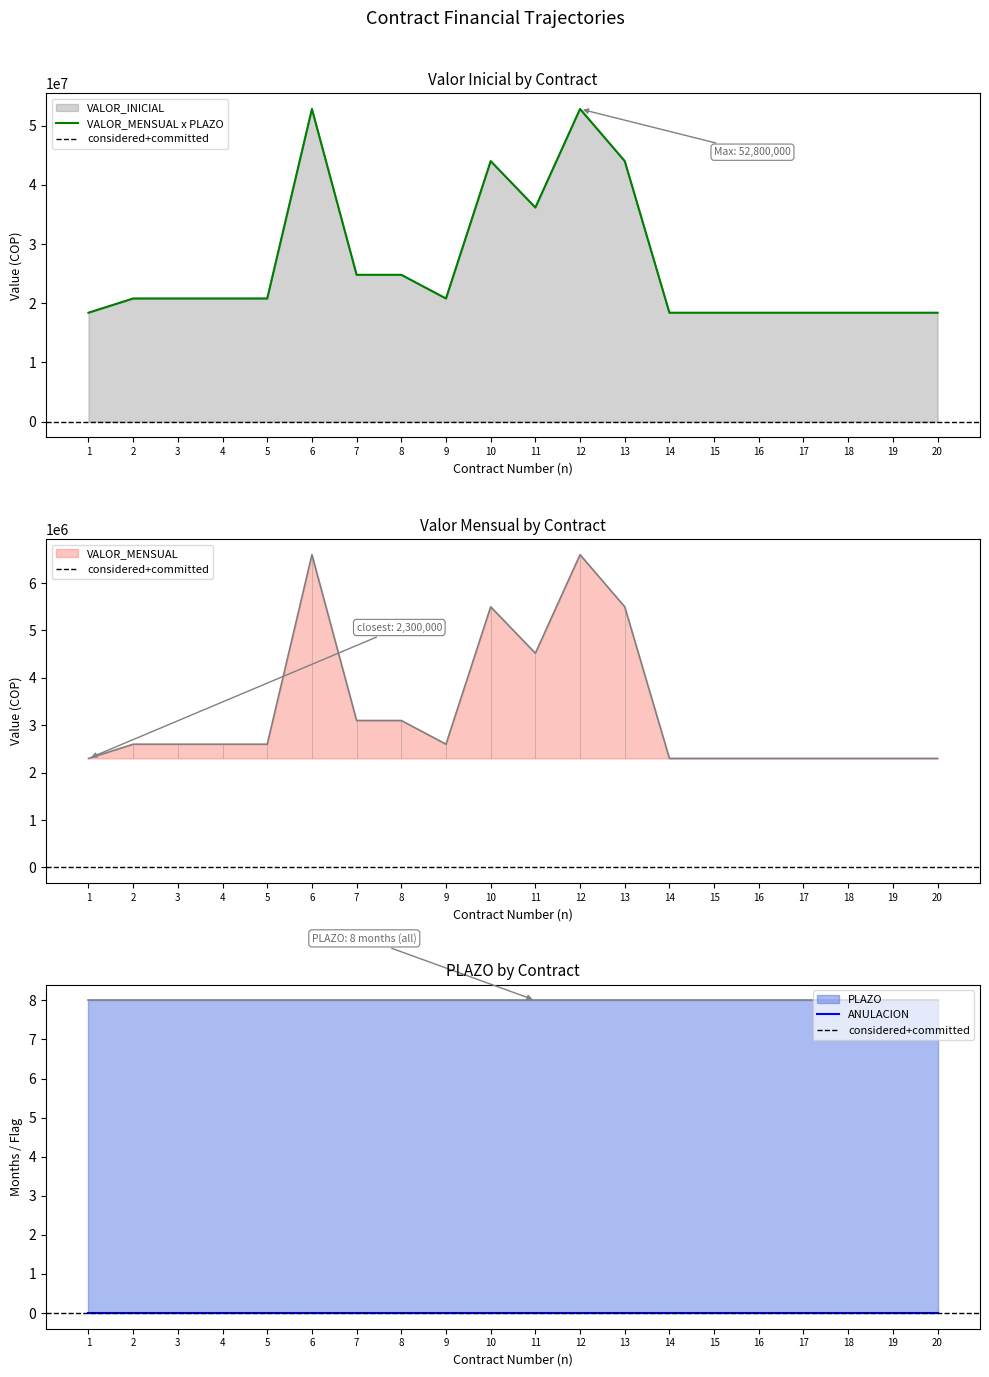

Is the value of VALOR_INICIAL at 11 greater than the value of VALOR_MENSUAL at 12?

No